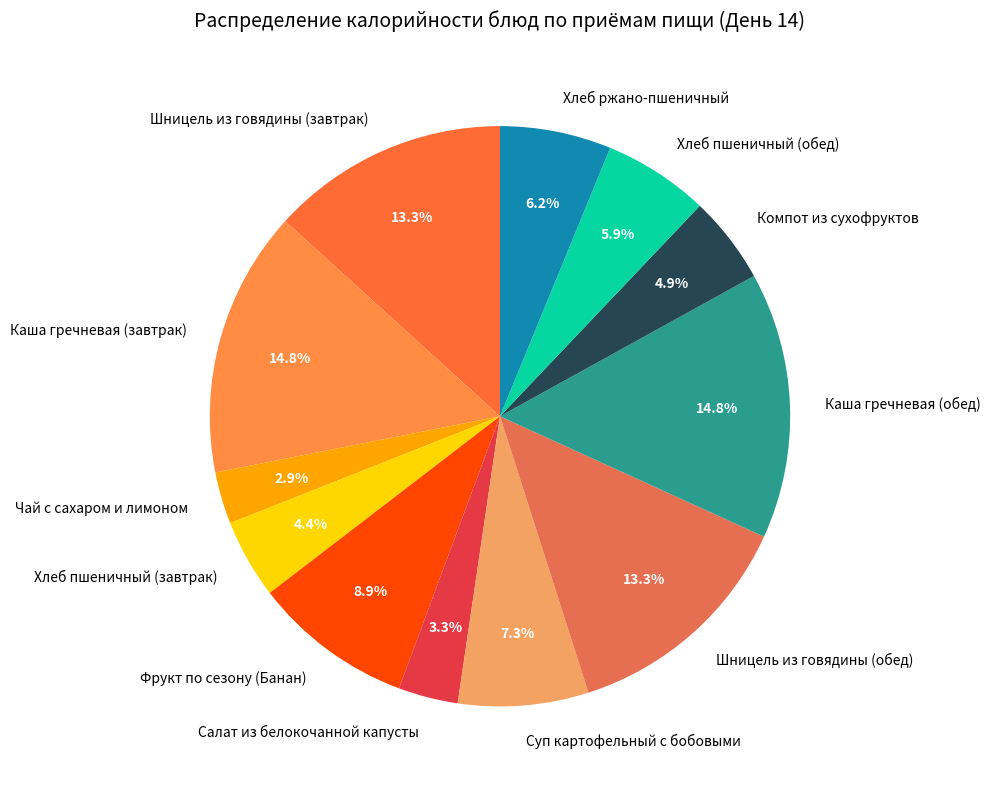

Between Салат из белокочанной капусты and Суп картофельный с бобовыми, which is larger?

Суп картофельный с бобовыми